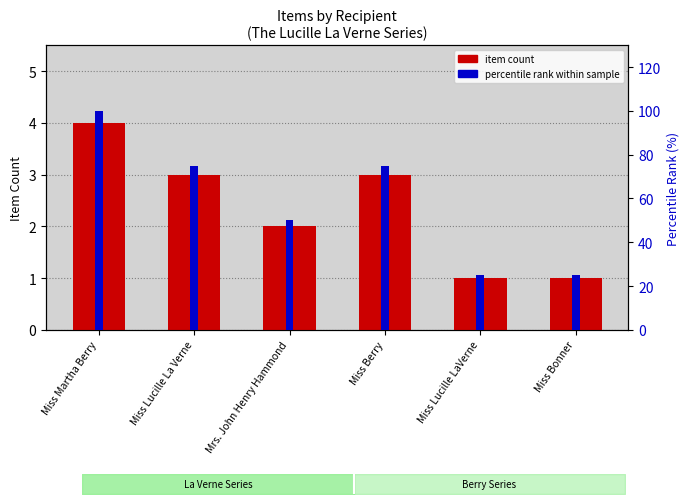

What are all the series names shown in the legend?

item count, percentile rank